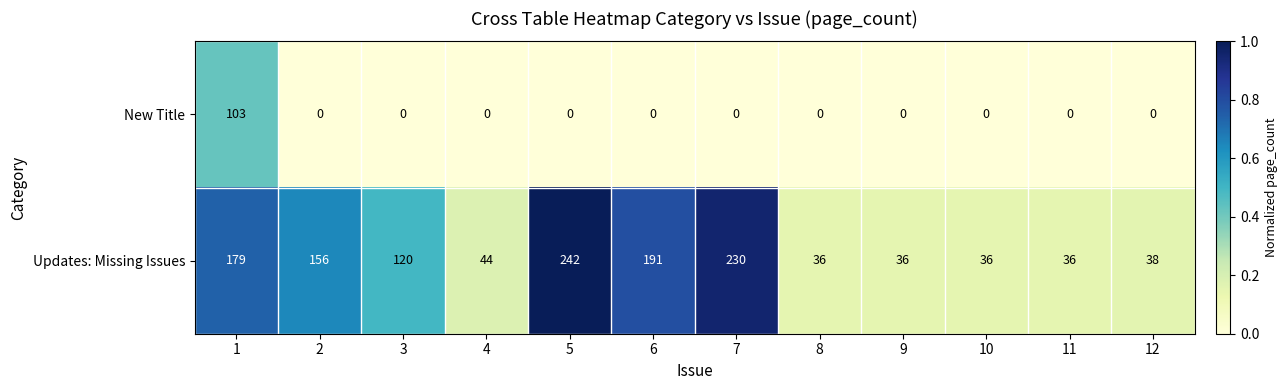

At 1, list the series in order from smallest to largest.

New Title, Updates: Missing Issues